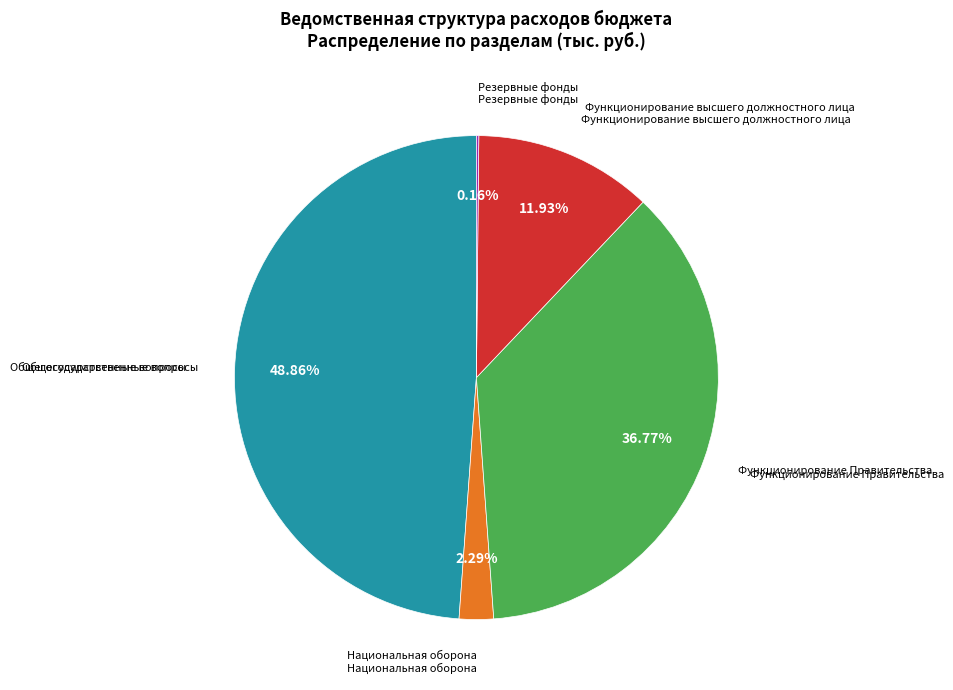

Between Национальная оборона and Функционирование высшего должностного лица, which is larger?

Функционирование высшего должностного лица